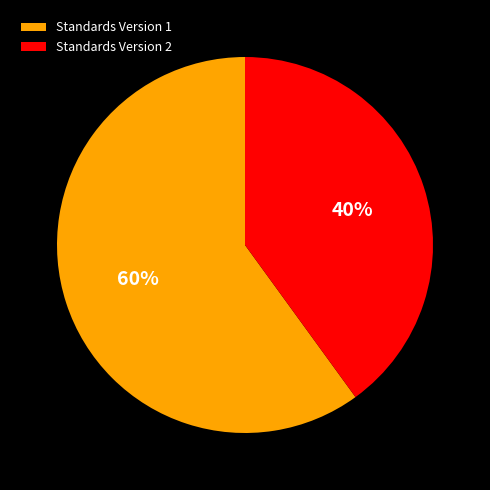

Which category has the biggest portion of the pie?

Standards Version 1